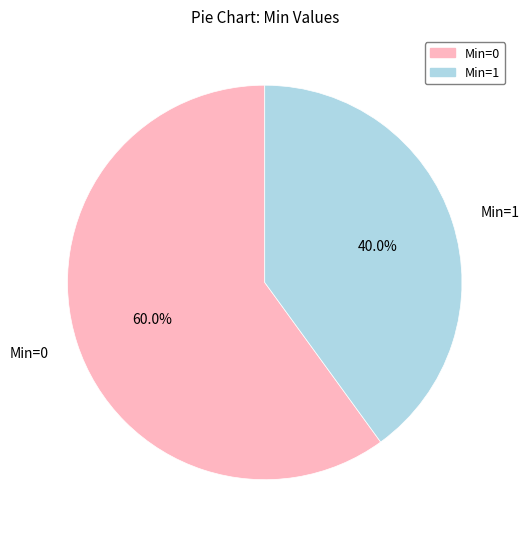

Is there any slice that represents more than half of the pie?

Yes